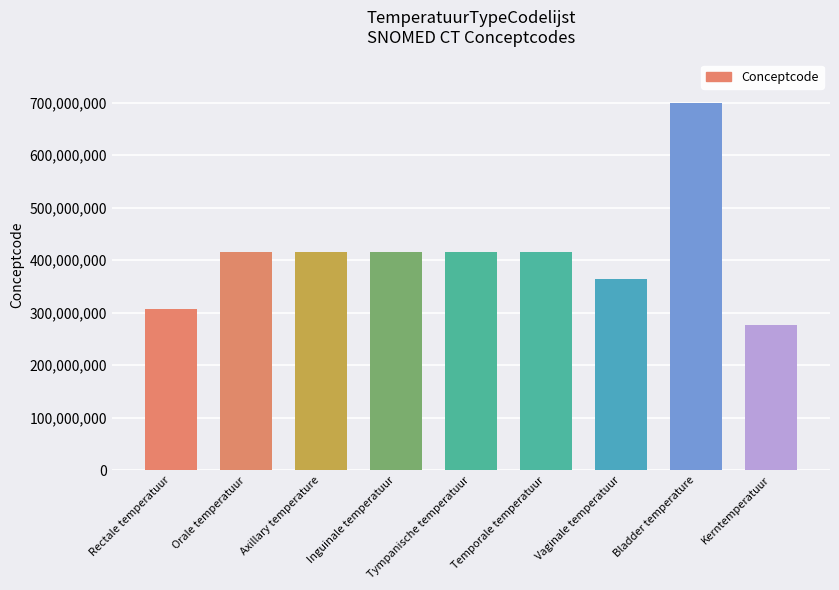

What position from the right is Vaginale temperatuur?

3